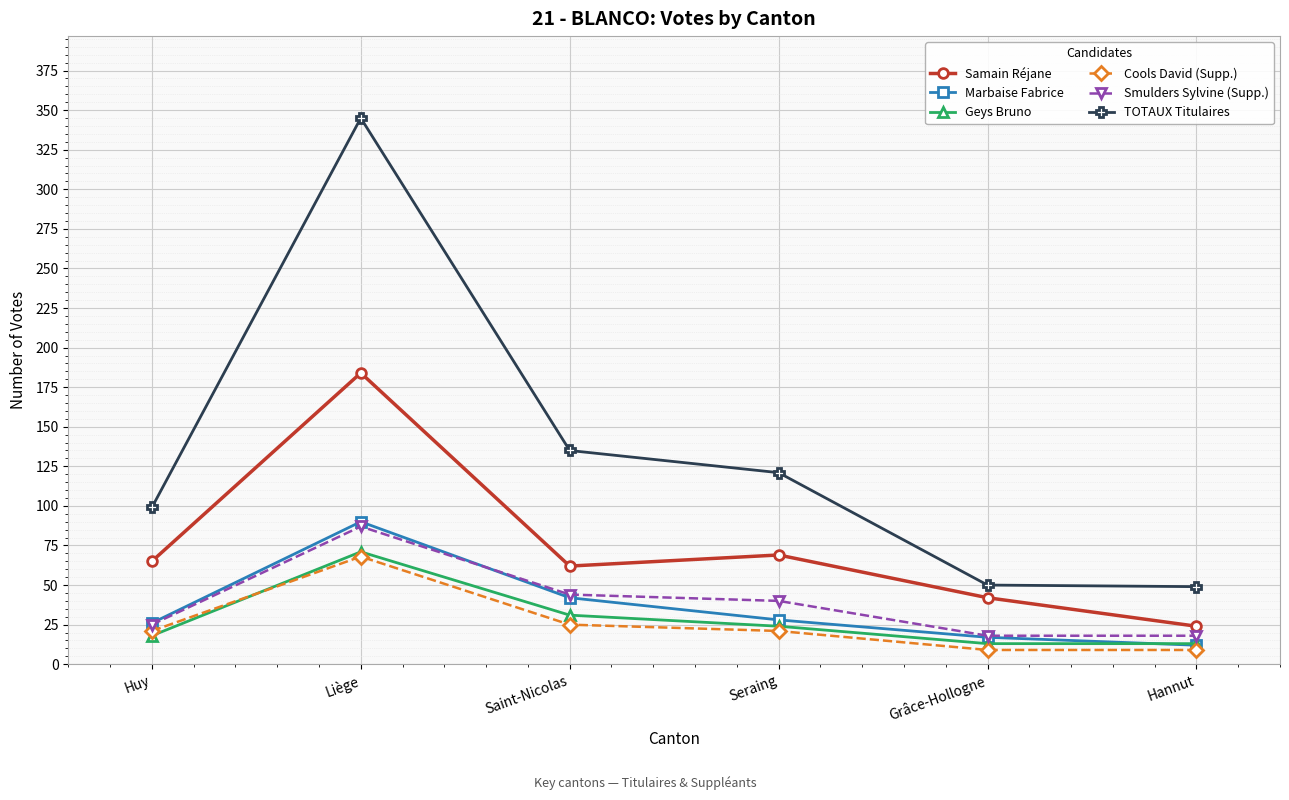

True or false: Samain Réjane has more than 0 interior local peaks.

True